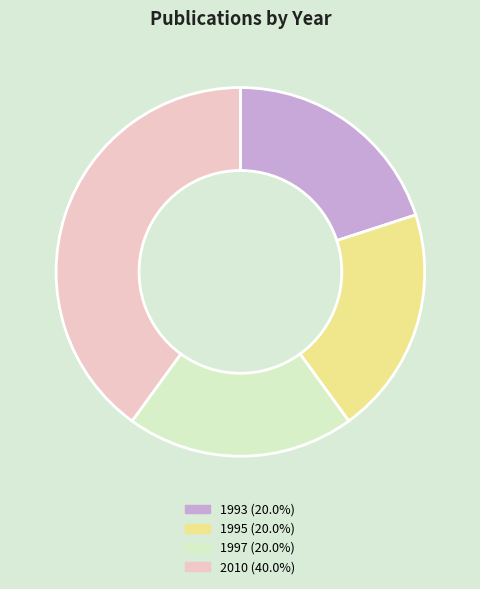

Is there any slice that represents more than half of the pie?

No